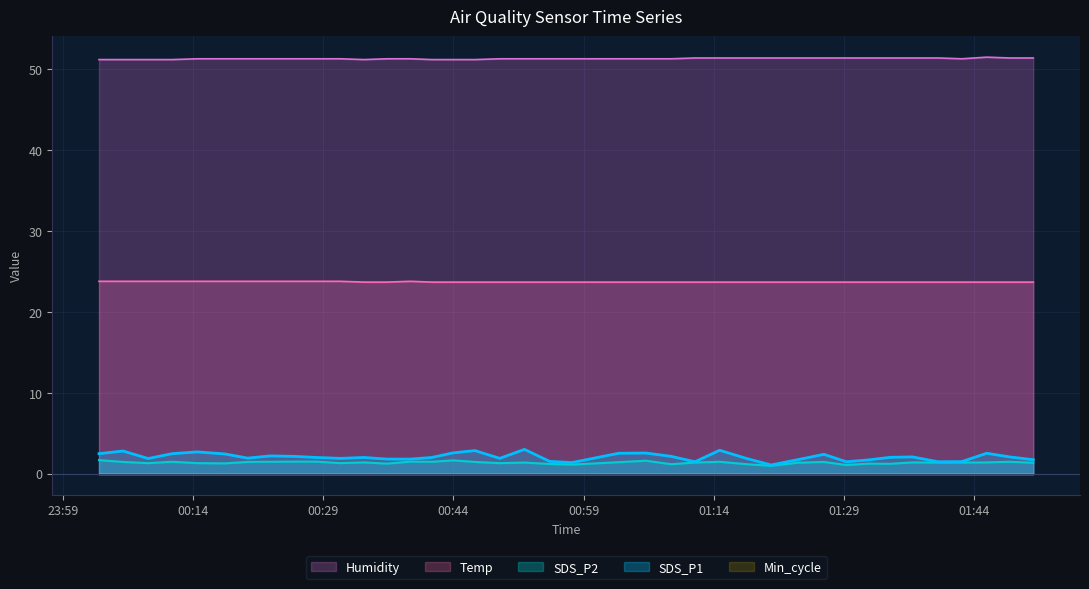

True or false: SDS_P1 and Humidity cross at least once.

False